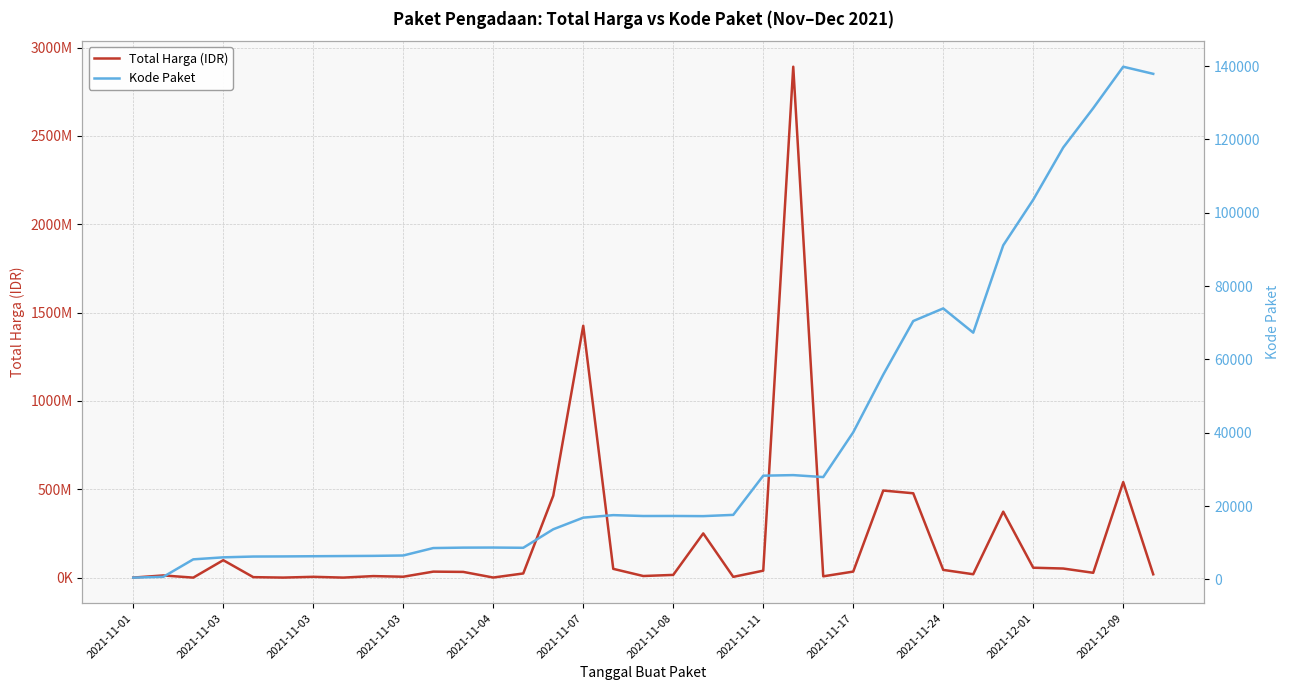

What are all the series names shown in the legend?

Total Harga (IDR), Kode Paket